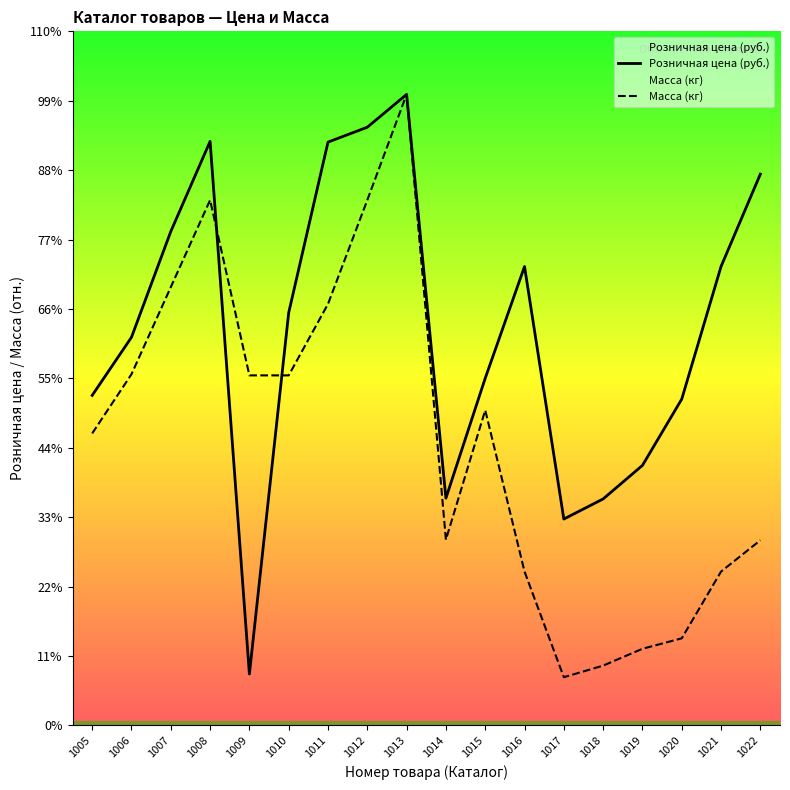

True or false: Масса (кг) and Розничная цена (руб.) cross at least once.

True